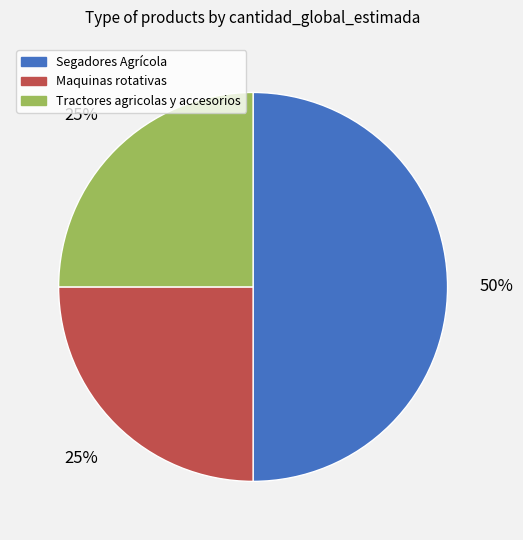

Count the number of slices in the pie.

3